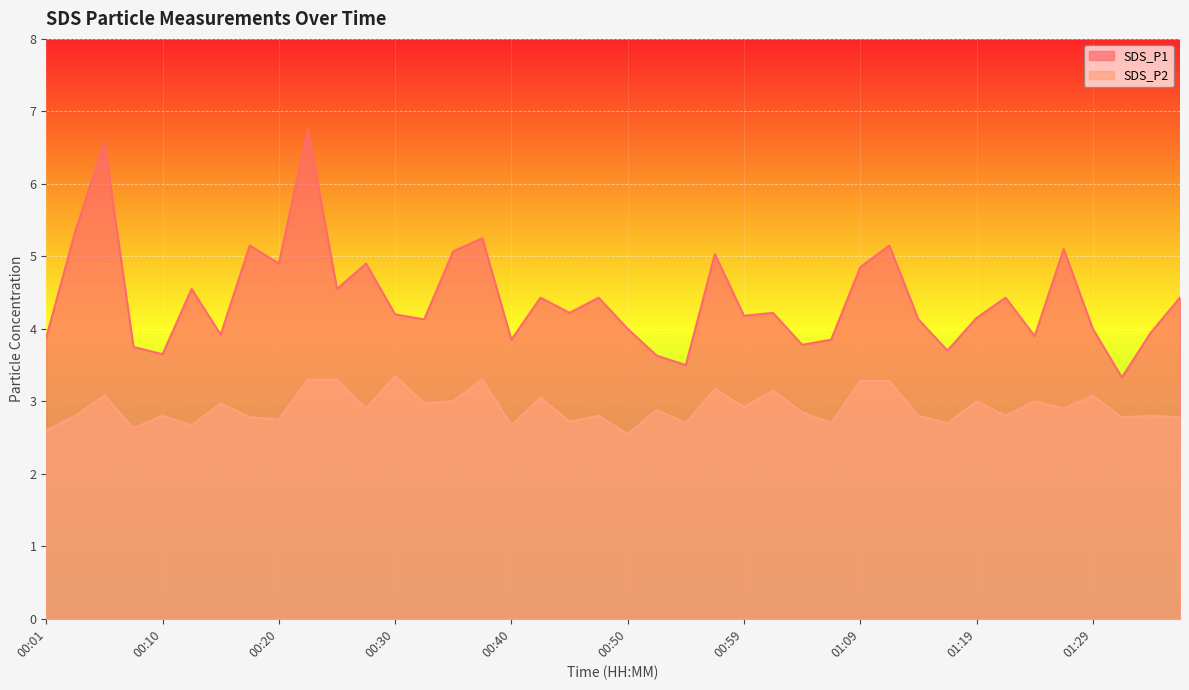

True or false: SDS_P2 has more than 0 points higher than both neighbors.

True